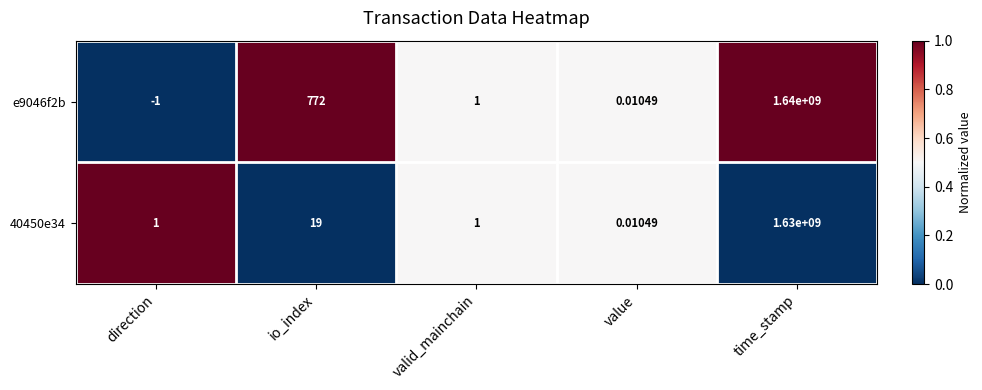

Where is e9046f2b nearest to the value 819999999?

io_index